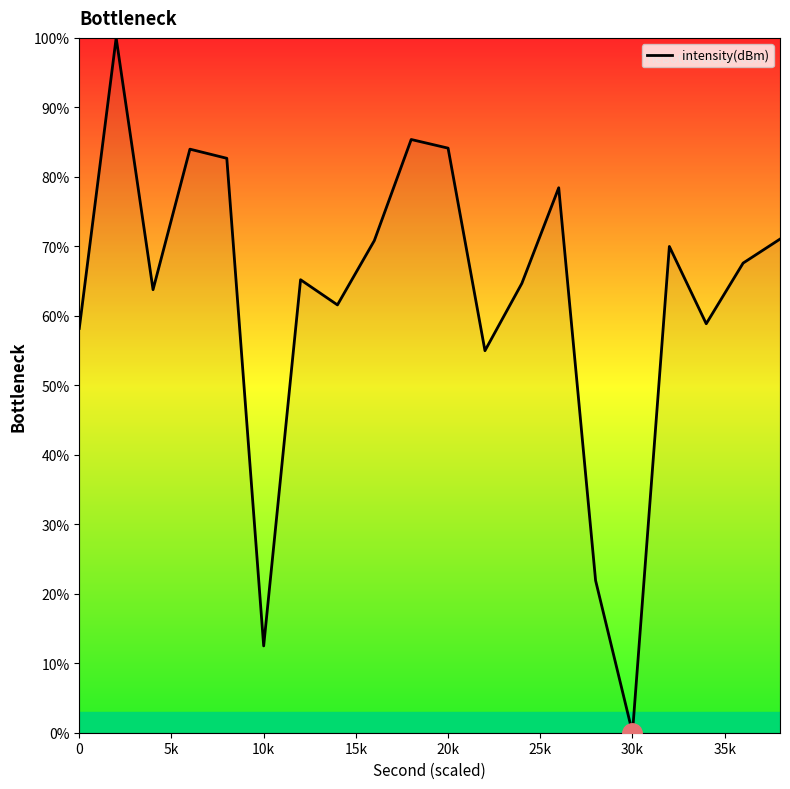

What is the greatest value displayed?

100.0